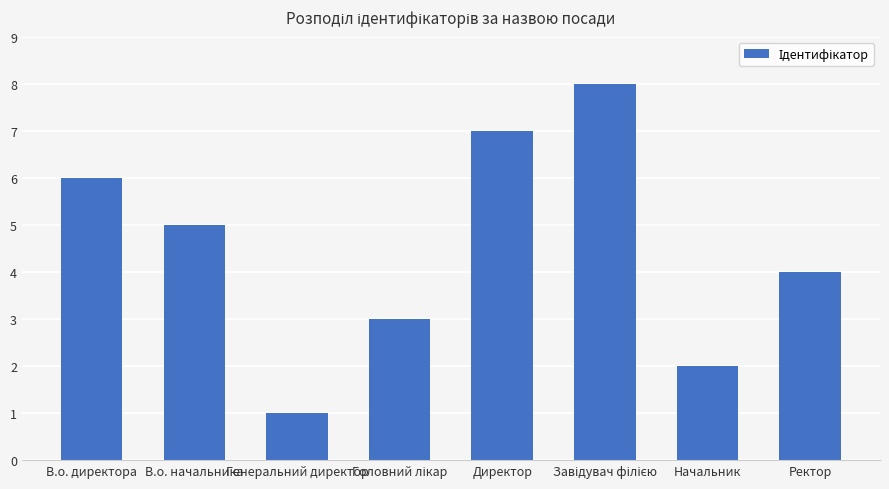

Where does the data first go above 5?

В.о. директора